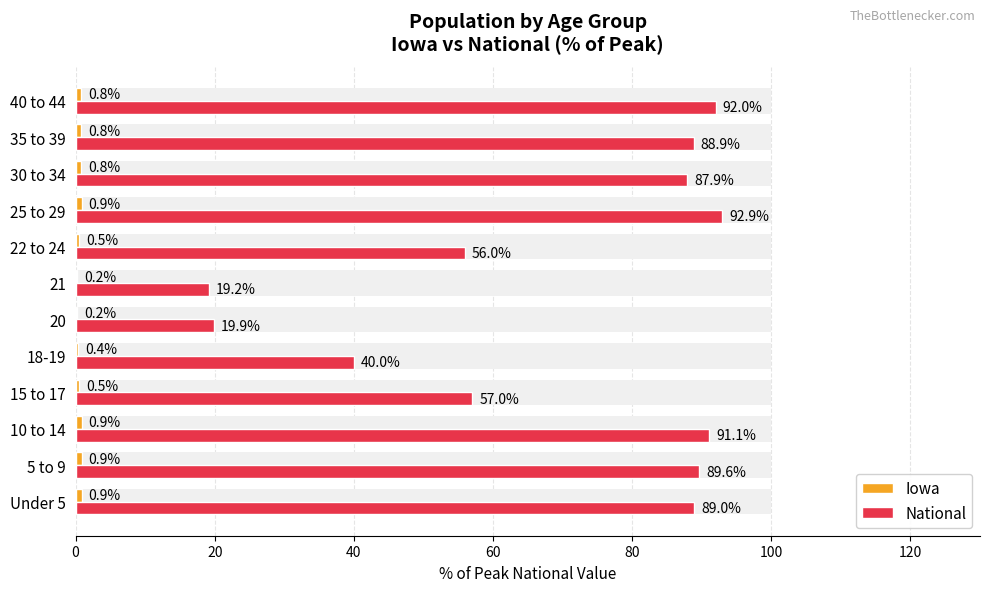

How many data points in National are less than 88?

6